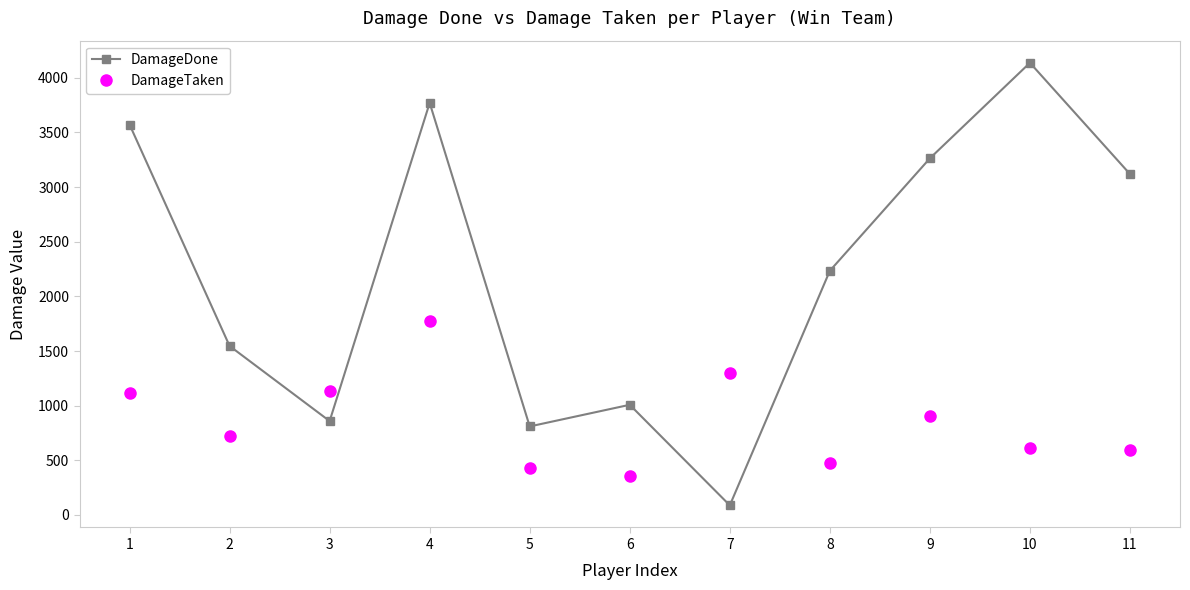

Between which two adjacent categories do DamageDone and DamageTaken first intersect?

2 and 3